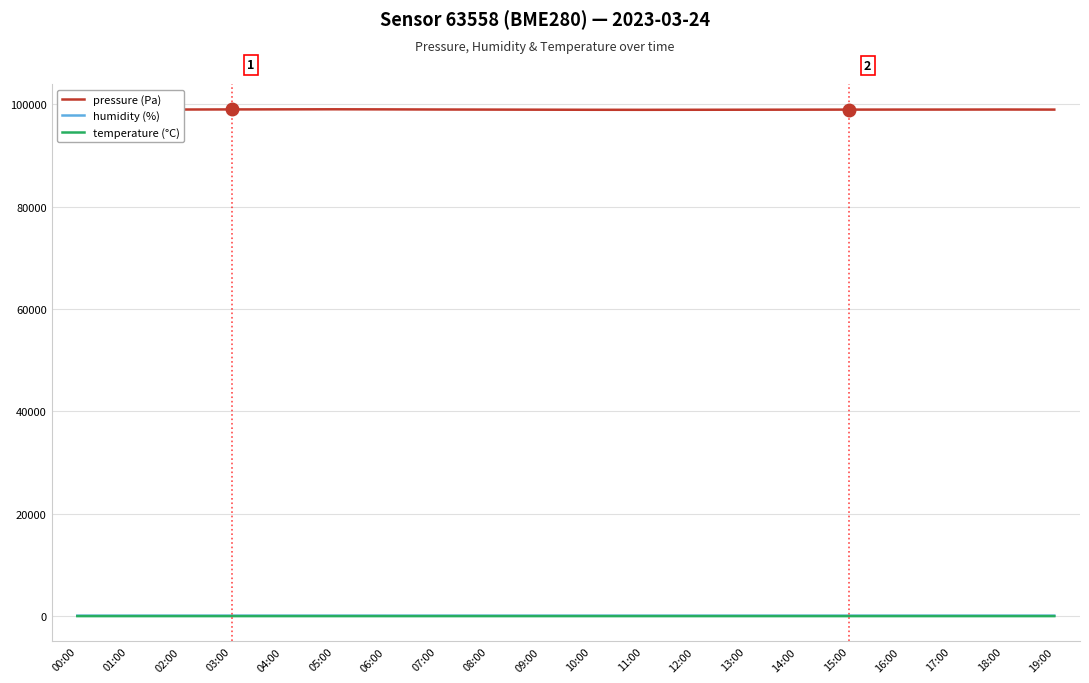

Reading right to left, extract all data points from this chart.

pressure (Pa): 98978.6	98991.9	98983.1	98980.8	98975.6	98964.1	98952.6	98943.9	98935.4	98942.1	98960.4	98978.6	98995.2	99020.6	99038.4	99025.1	99010.5	98991.9	98969.3	98919.8
humidity (%): 94.5	95.2	95.2	94.9	93.5	93.8	93.4	93.1	93.1	93.2	93.6	94.0	94.9	95.0	94.5	94.8	95.2	95.2	93.5	93.8
temperature (°C): 13.4	13.3	13.3	13.2	13.4	13.4	13.3	13.3	13.2	13.3	13.3	13.4	13.2	13.2	13.3	13.3	13.3	13.3	13.4	13.0